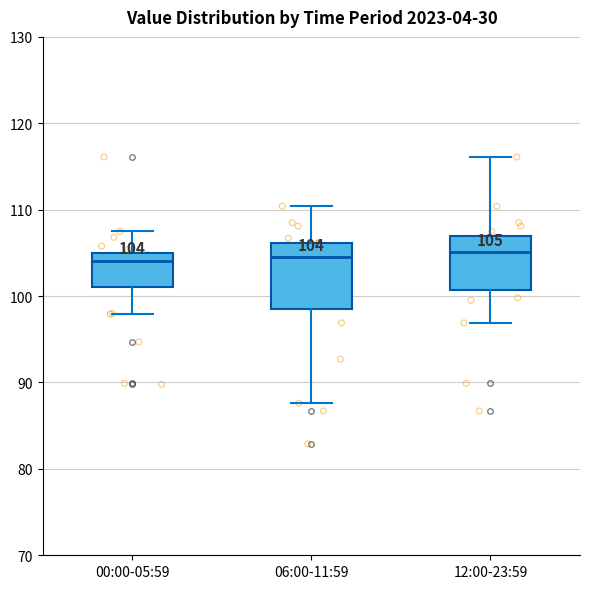

Which box is the tallest, from its lower edge to its upper edge?

06:00-11:59